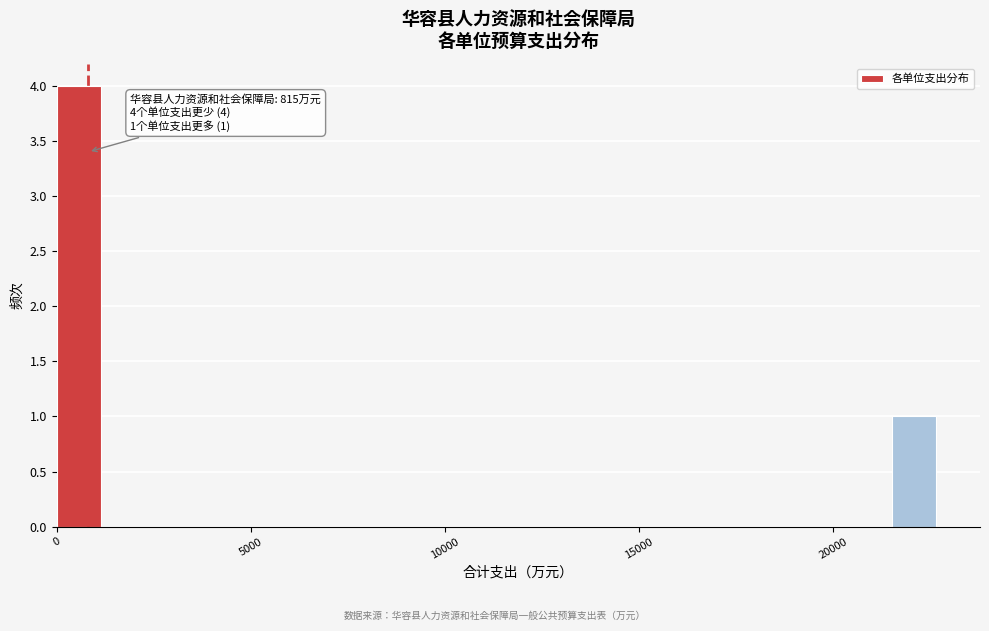

Around what value on the x-axis is the tallest bar? Give the approximate position of its centre, as read against the axis.

500